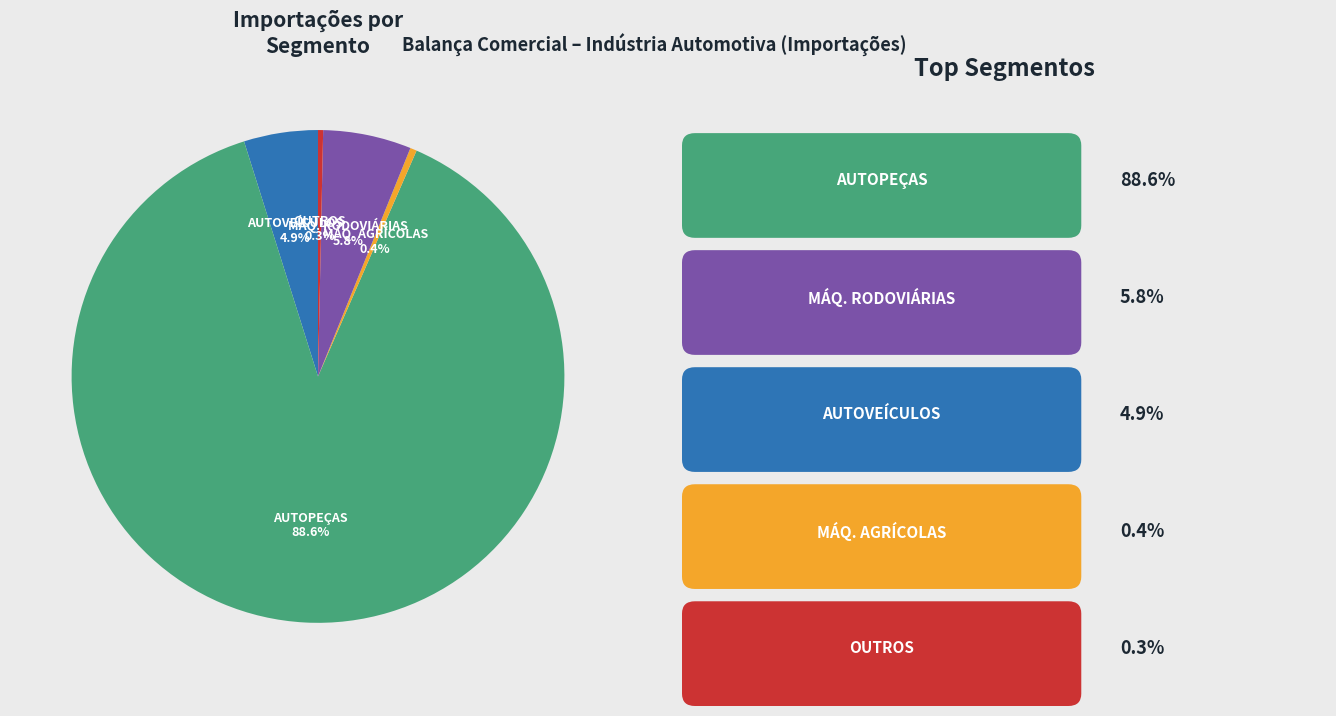

Which category has the biggest portion of the pie?

AUTOPEÇAS